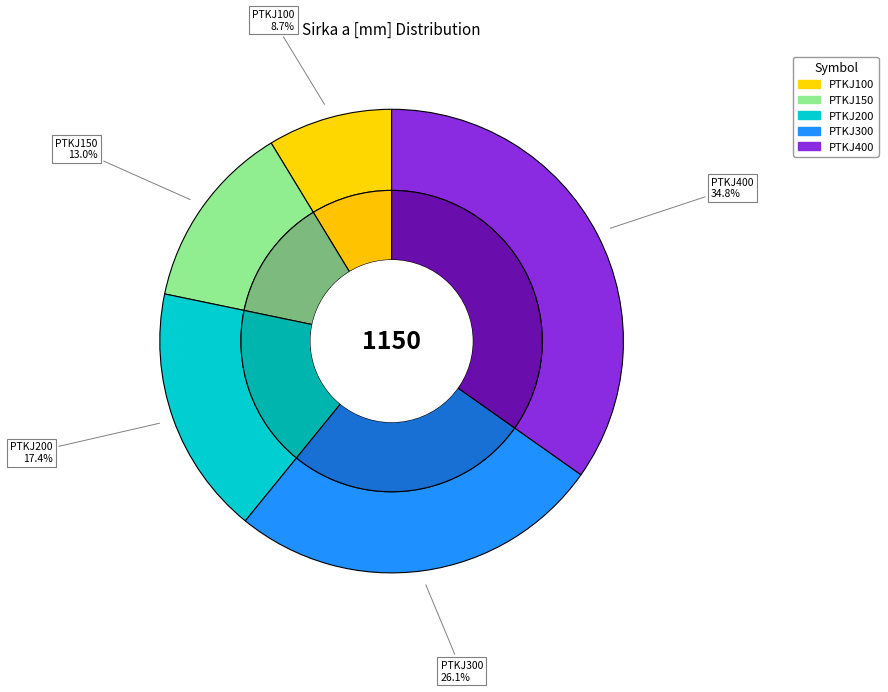

To the nearest percent, what is the combined percentage of PTKJ300 and PTKJ100?

35%